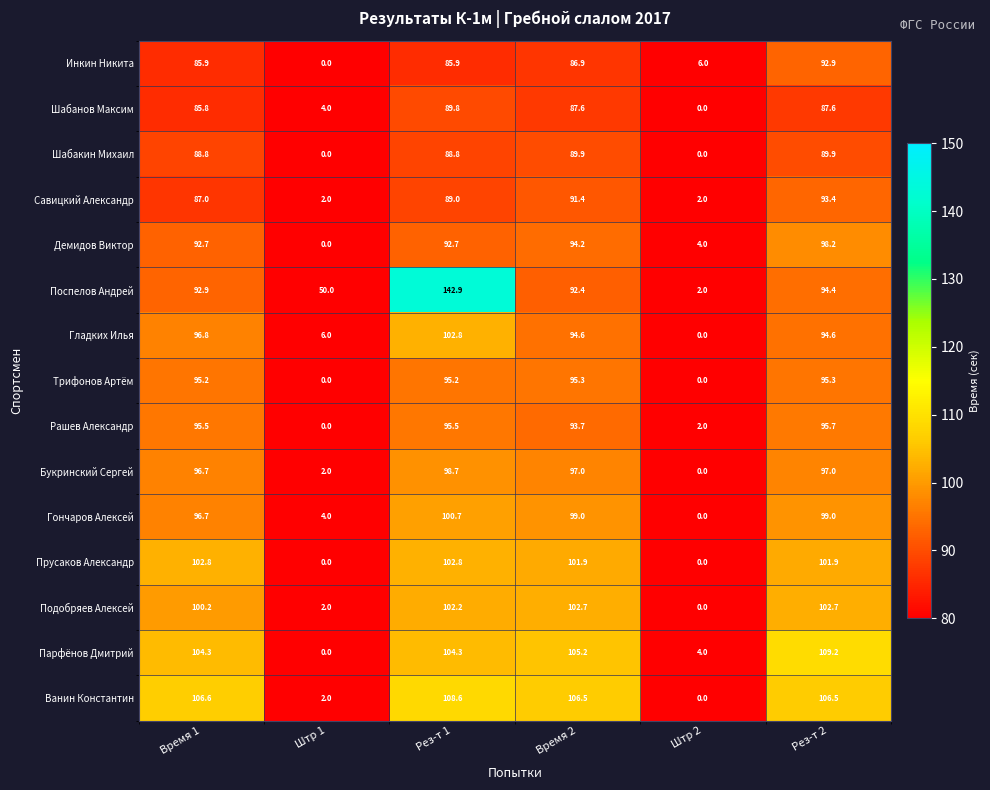

At which label is Поспелов Андрей closest to 72?

Время 2